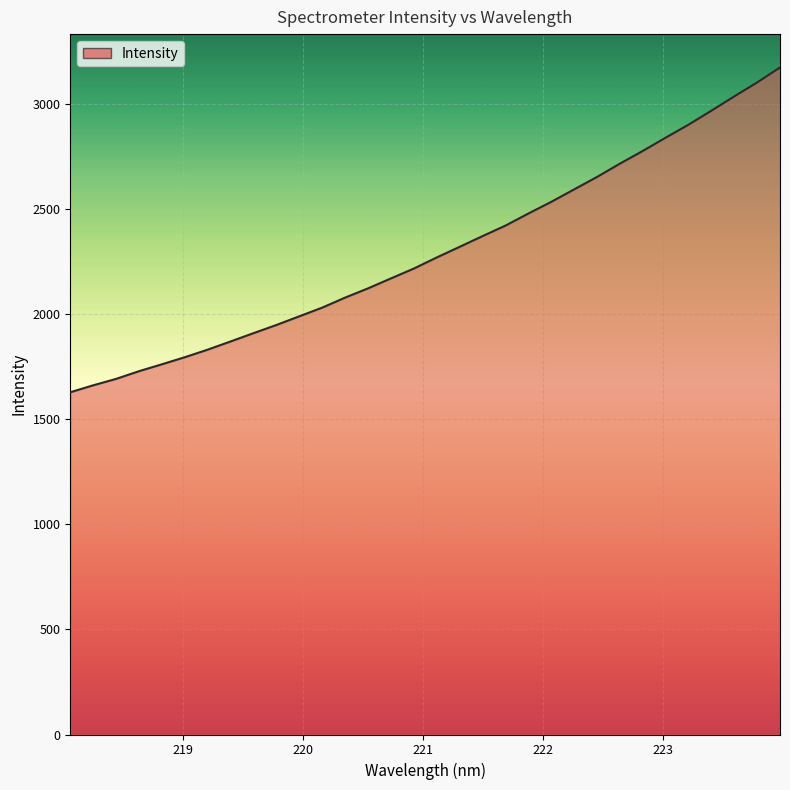

What is the difference between the maximum and minimum values?

1545.3